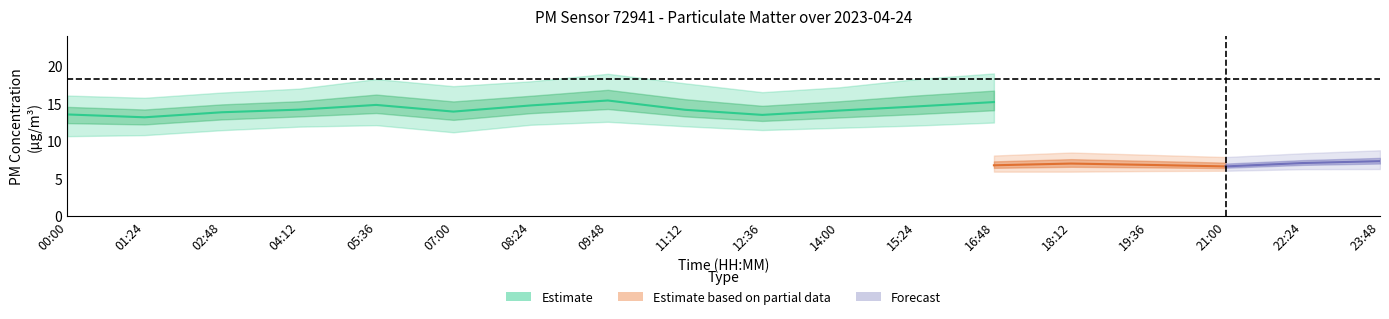

At which category does P2_upper reach its first local peak?

05:36